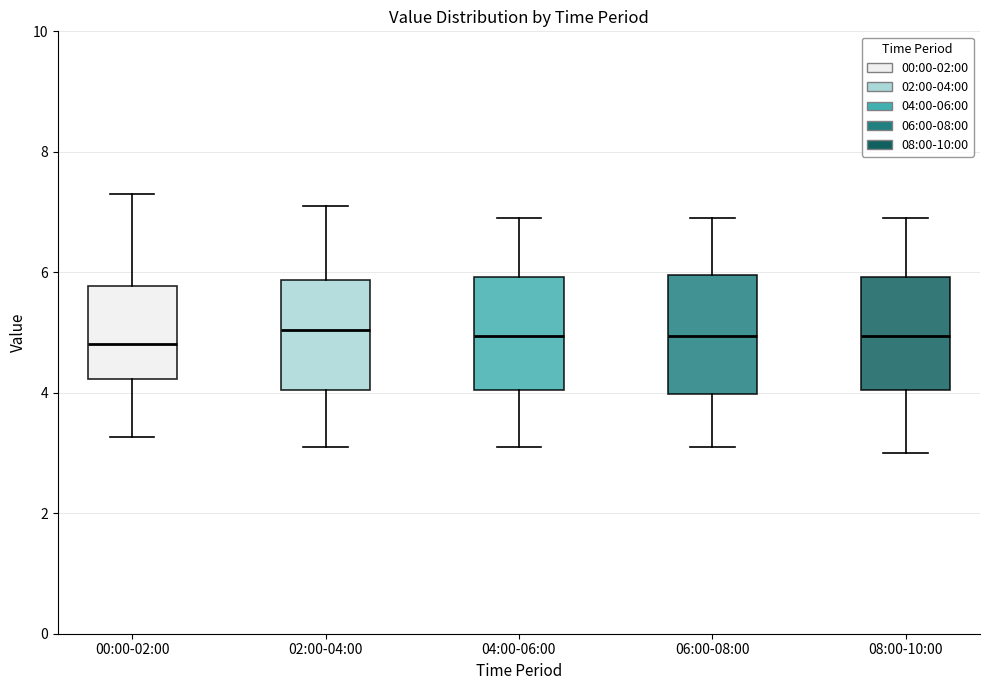

Where is the upper edge of the box for 04:00-06:00 on the y-axis? The values are not printed on the chart, so give them approximately, as read against the axis.

6.0